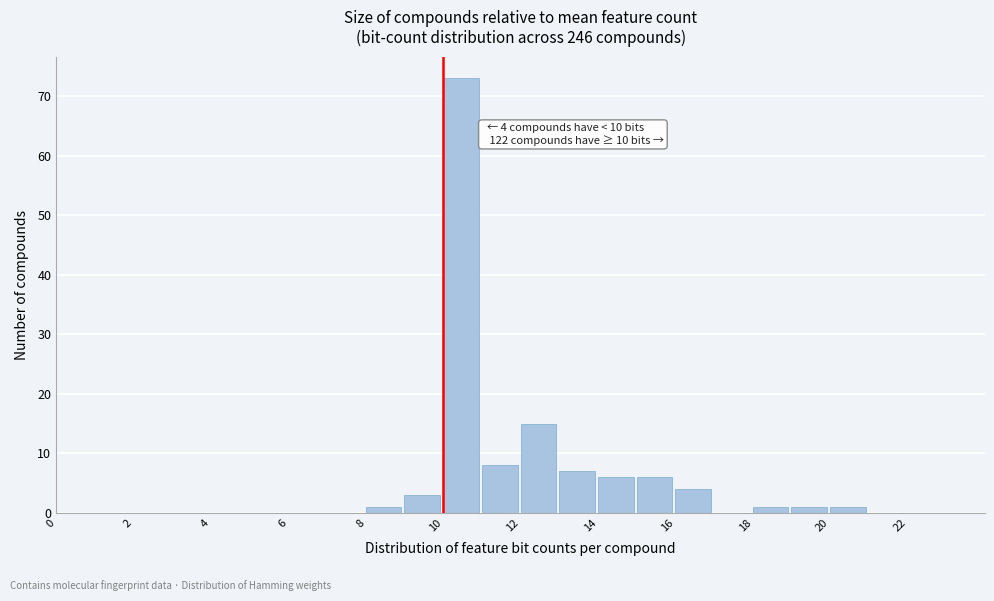

Over which range of the x-axis is the bar tallest?

10 to 11